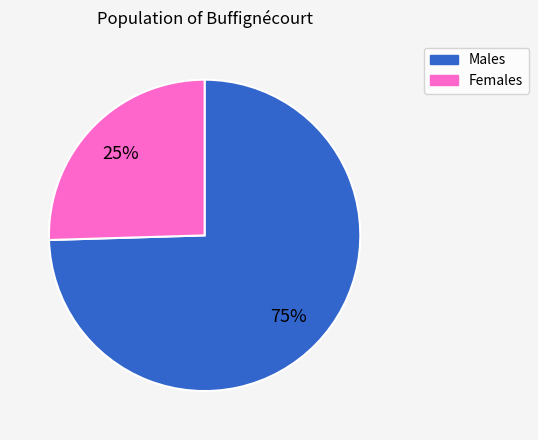

Is there a majority slice in this chart?

Yes